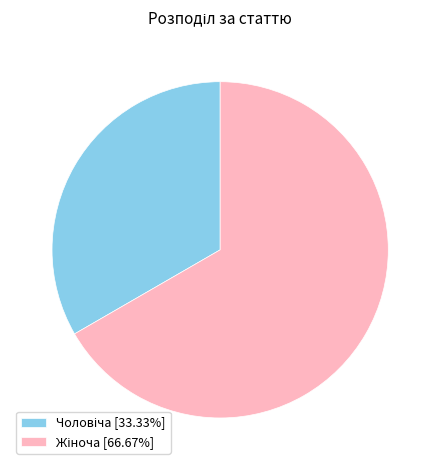

Is there a majority slice in this chart?

Yes